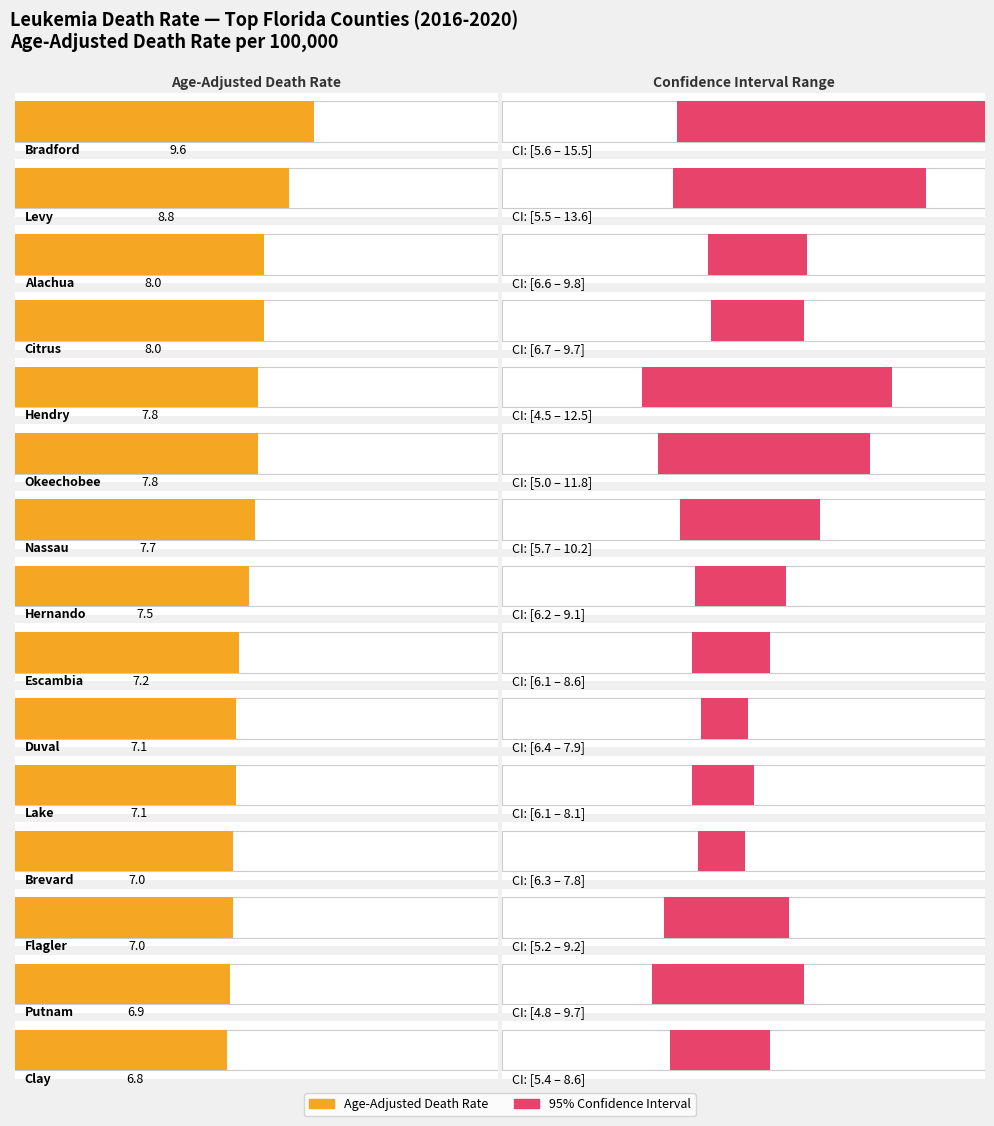

What is the smallest value displayed?

4.5